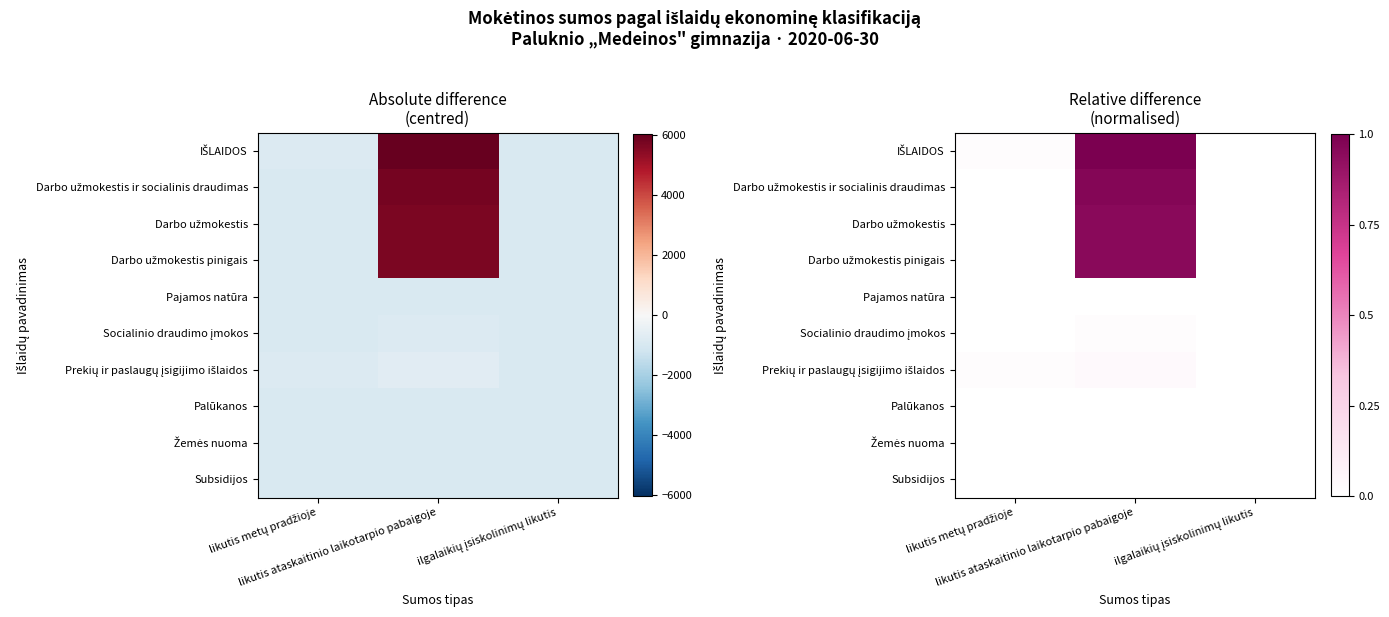

The value of Prekių ir paslaugų įsigijimo išlaidos at likutis metų pradžioje is 0.0. True or false?

True